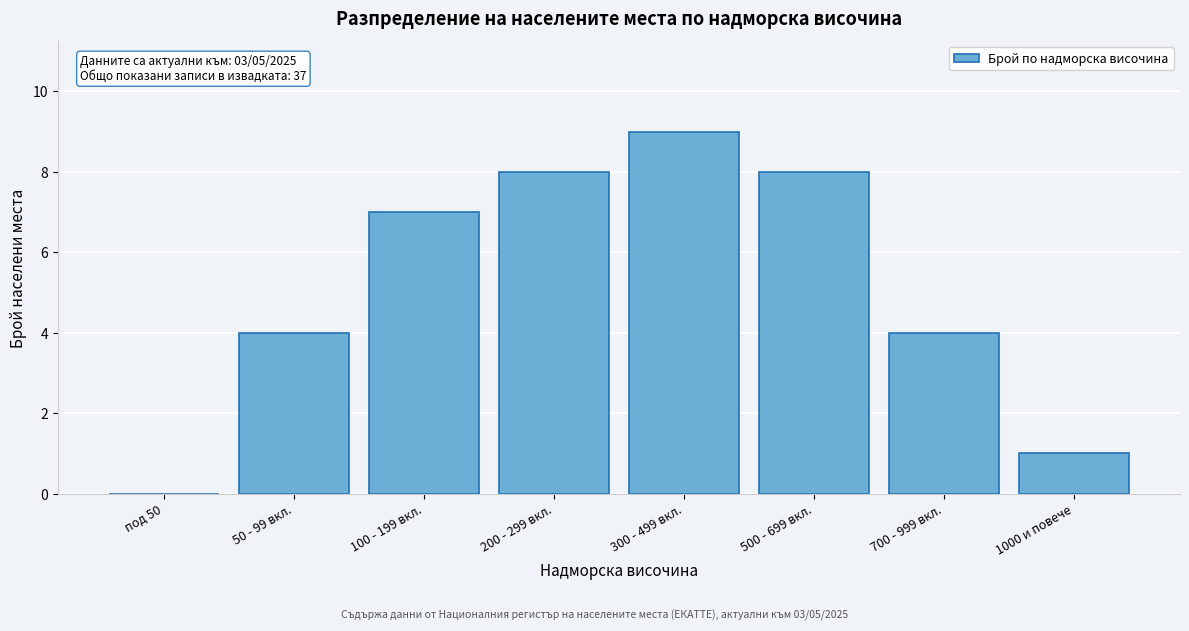

Reading left to right, transcribe all the data shown in this chart.

под 50=0	50 - 99 вкл.=4	100 - 199 вкл.=7	200 - 299 вкл.=8	300 - 499 вкл.=9	500 - 699 вкл.=8	700 - 999 вкл.=4	1000 и повече=1